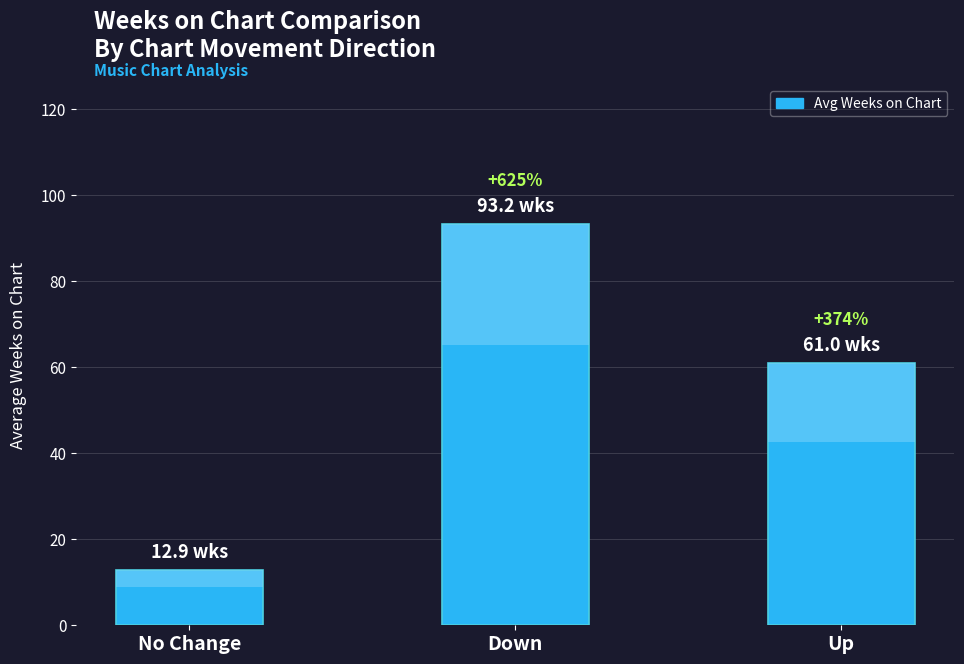

Rank the categories by value from highest to lowest.

Down, Up, No Change